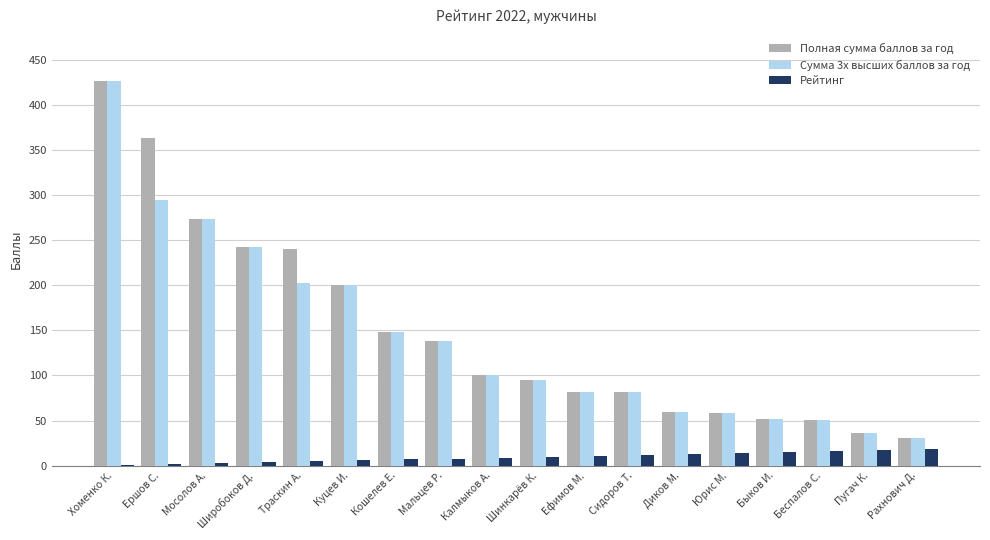

Between Ершов С. and Ефимов М., which series saw the biggest shift?

Полная сумма баллов за год